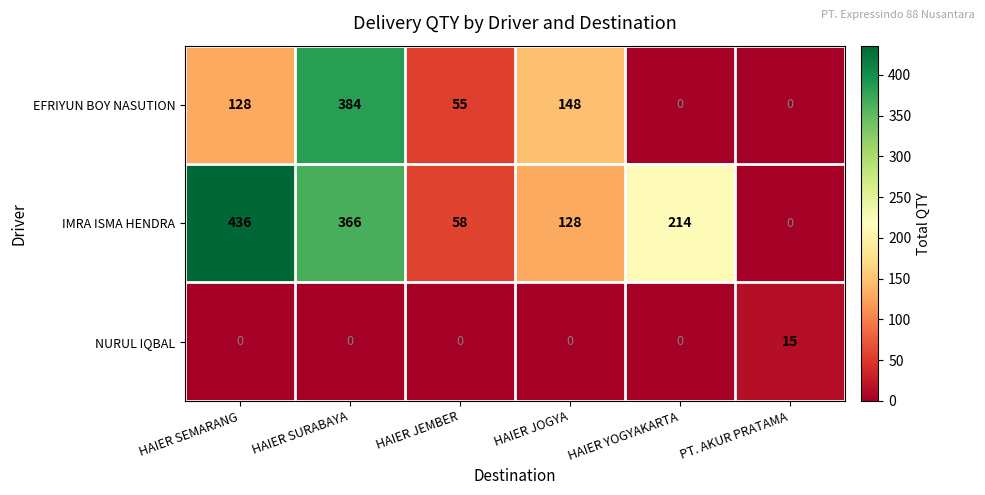

List the series in order of their peak value, highest first.

IMRA ISMA HENDRA, EFRIYUN BOY NASUTION, NURUL IQBAL